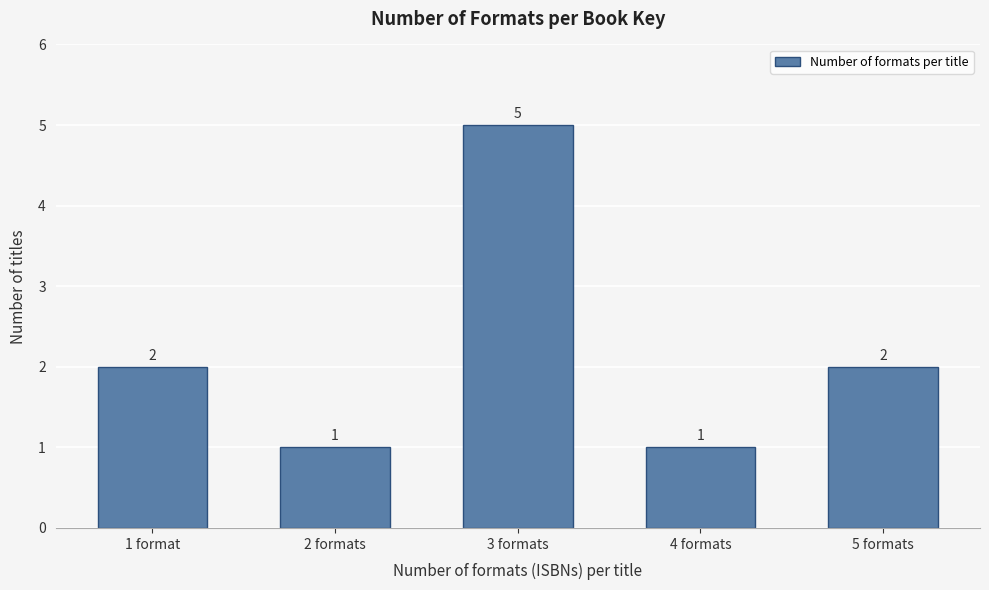

Reading right to left, transcribe all the data shown in this chart.

5 formats=2	4 formats=1	3 formats=5	2 formats=1	1 format=2